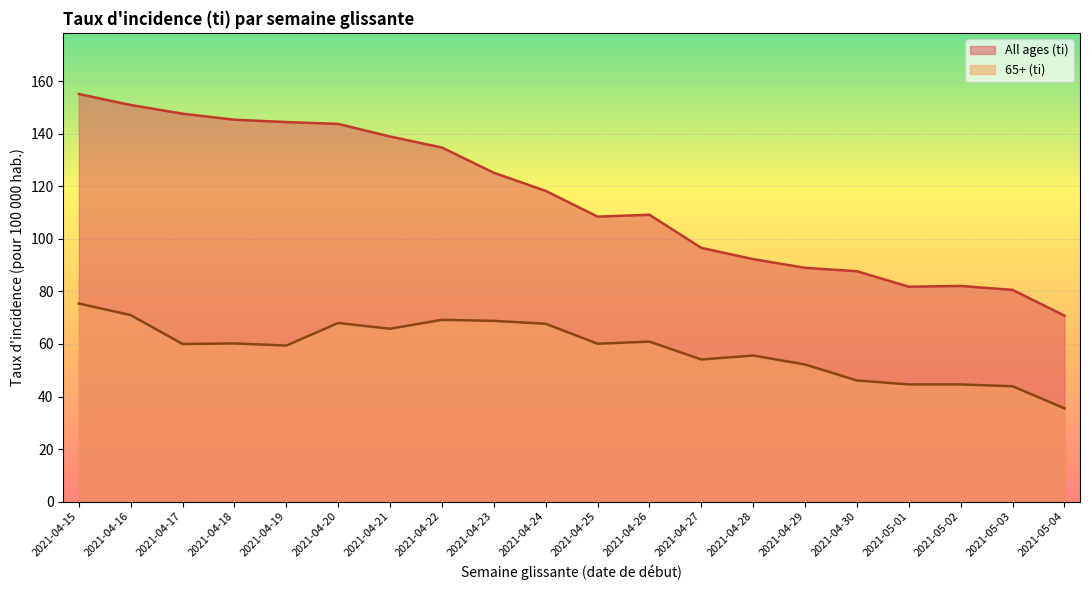

What is the difference between the maximum and minimum values in the 65+ (ti) series?

39.9